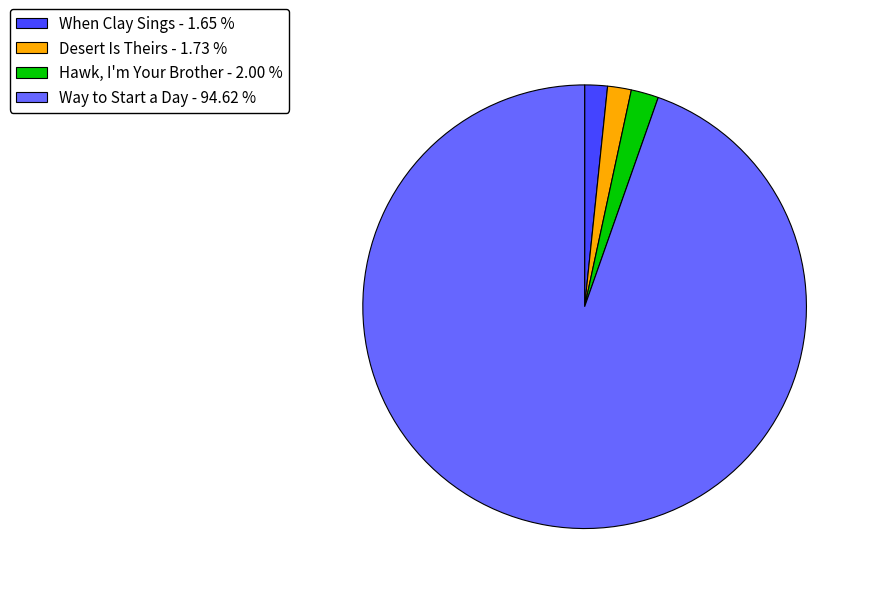

Which category accounts for the majority?

Way to Start a Day